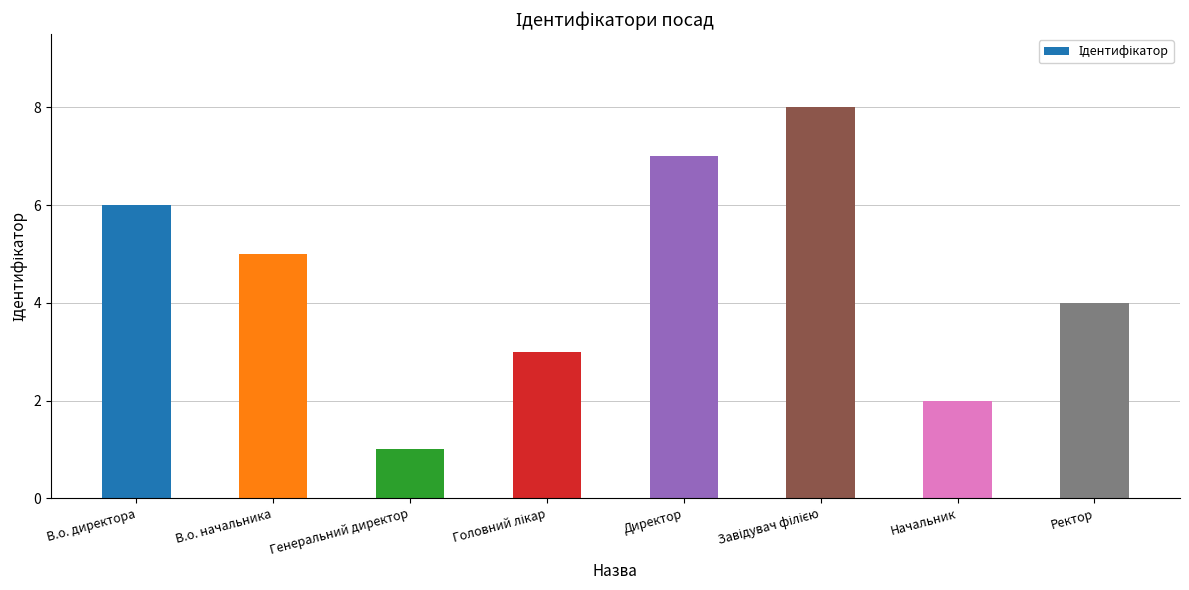

The chart shows a value of 7 at Директор. True or false?

True